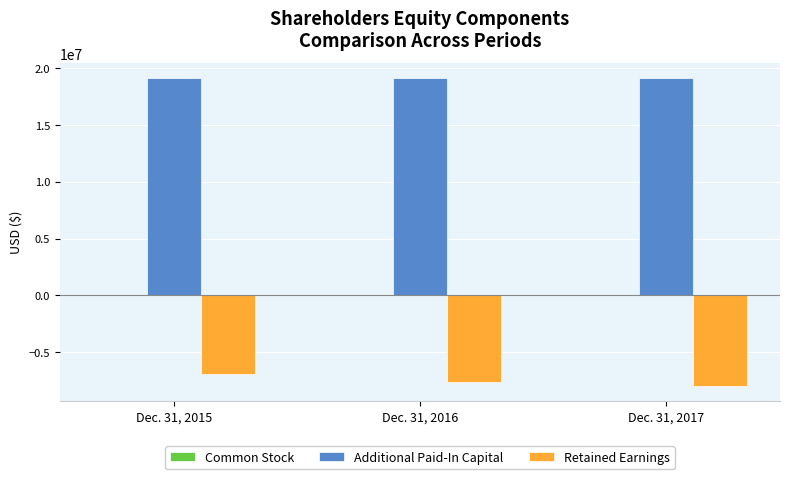

What is the sum of all Additional Paid-In Capital values?

57340374